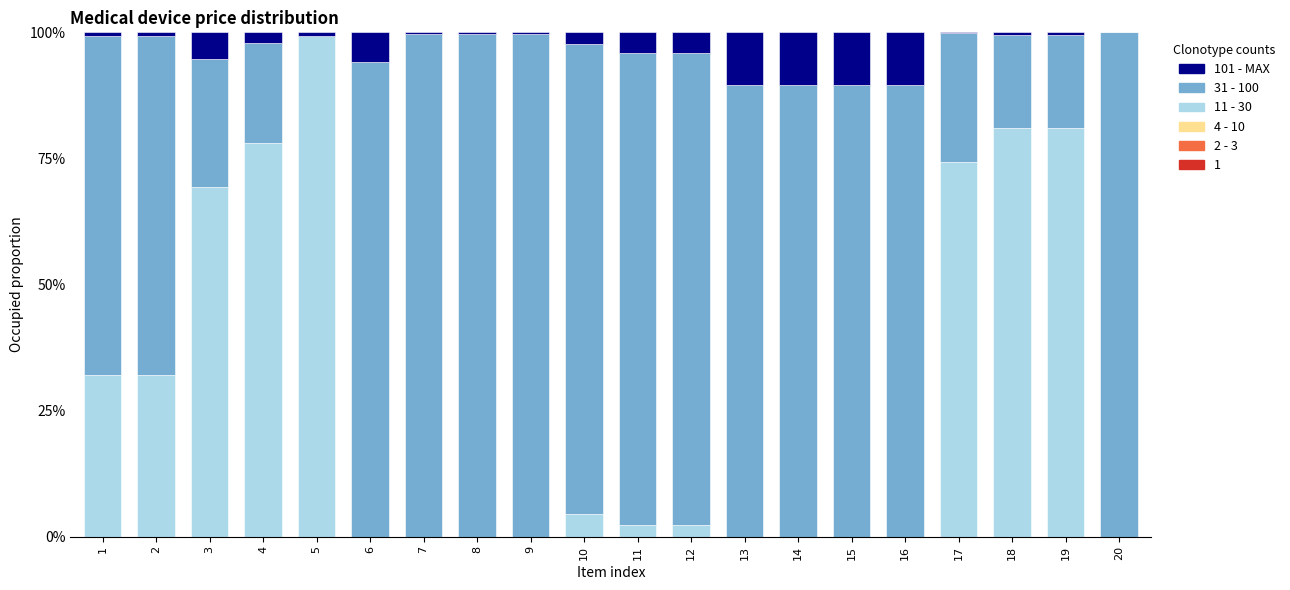

Are the bars grouped side by side (vs. stacked)?

No